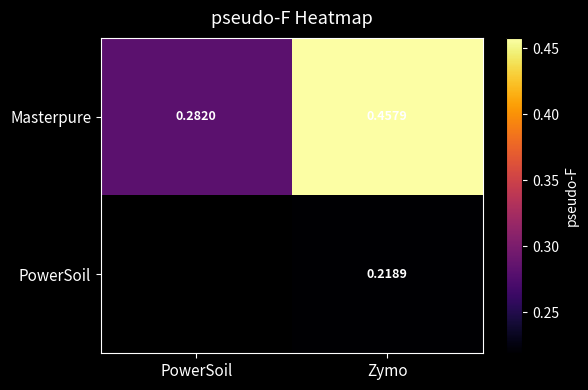

List the labels in order of Masterpure value, smallest first.

PowerSoil, Zymo